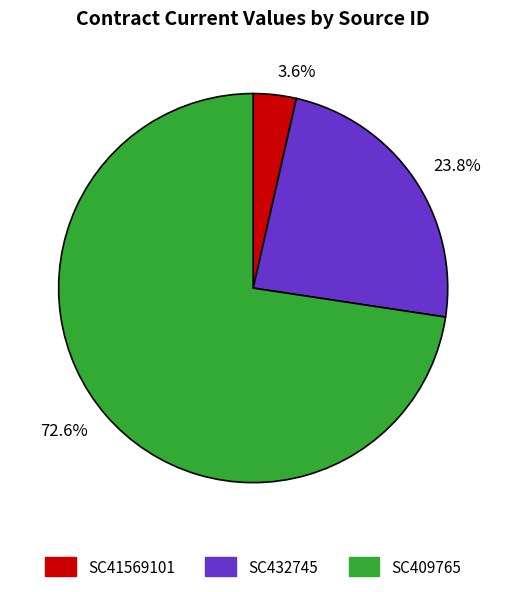

Does SC432745 represent more than half of the total?

No